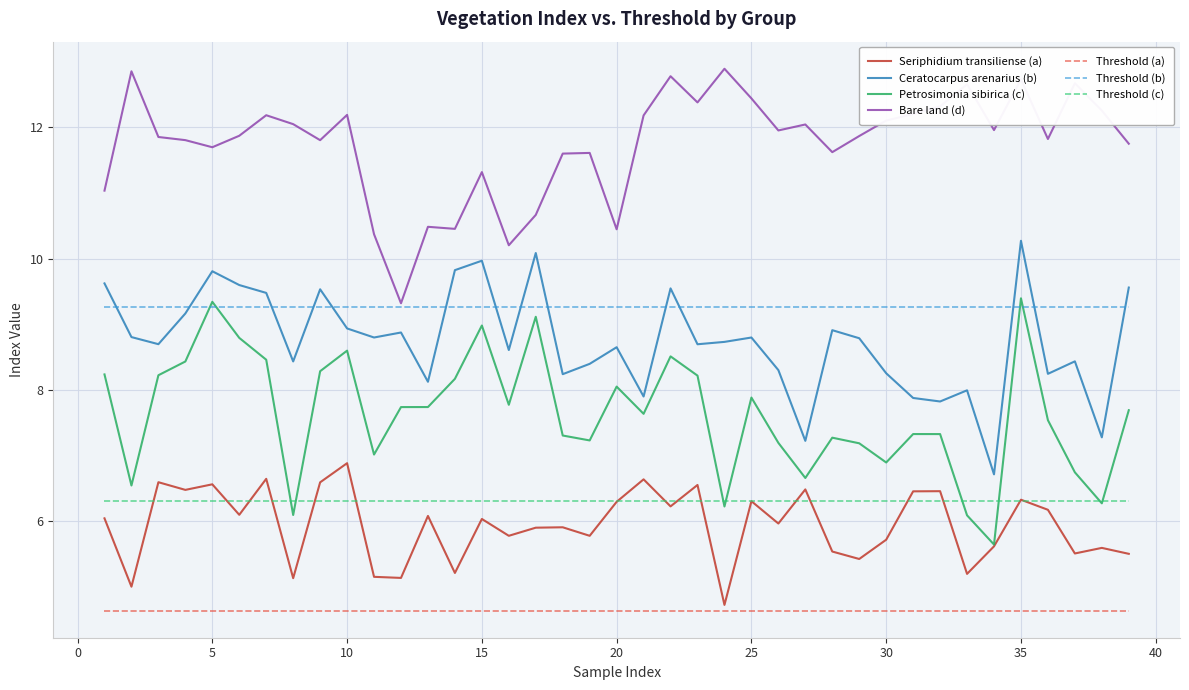

How many lines are shown in the chart?

7